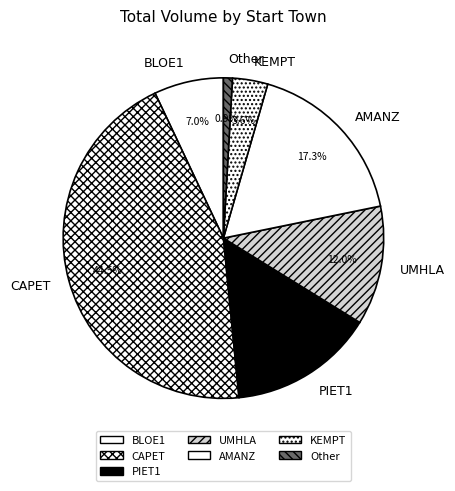

Between UMHLA and Other, which is larger?

UMHLA